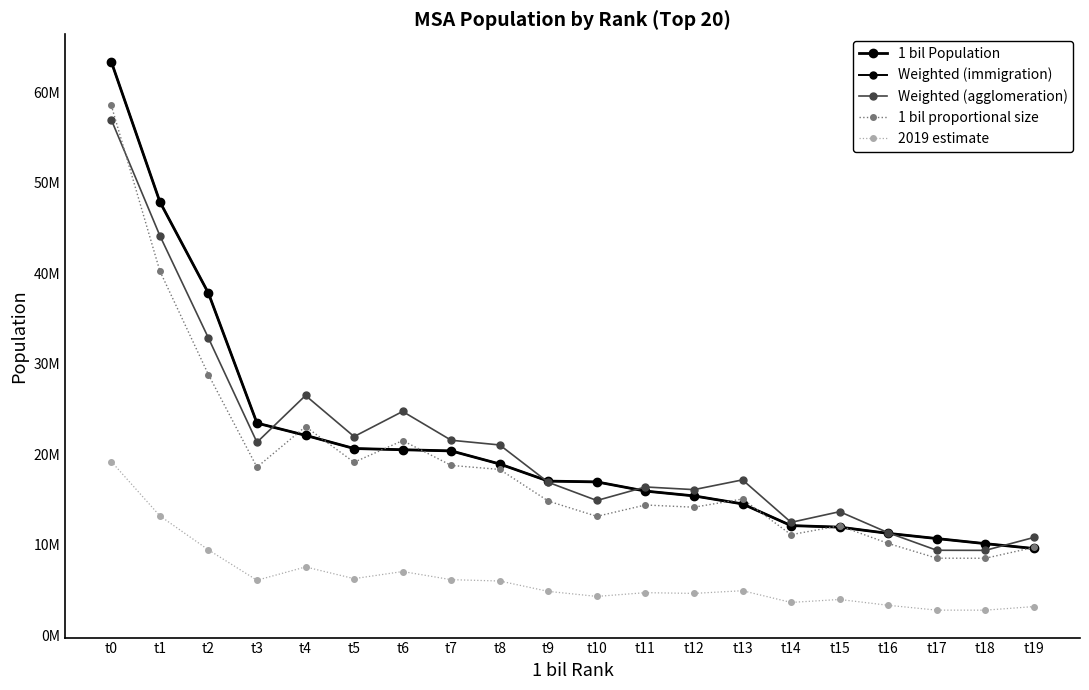

What is the difference between the 2019 estimate values at t17 and t7?

3363260